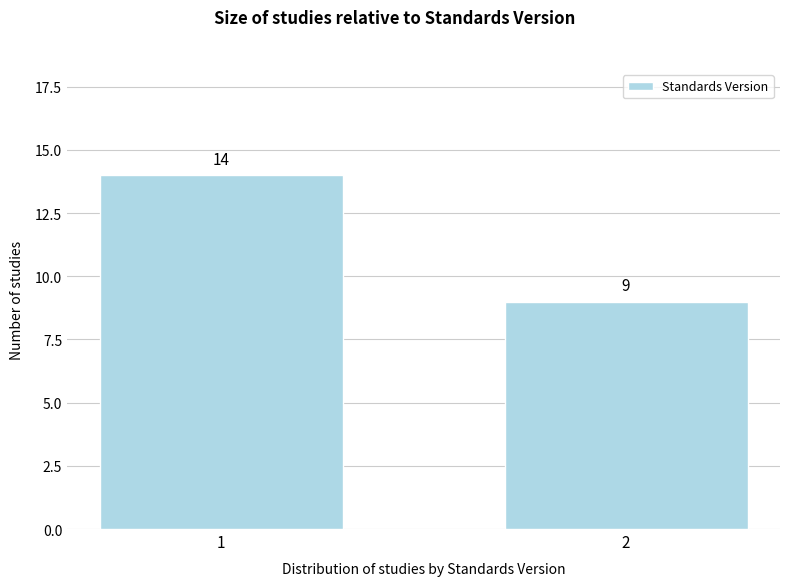

Reading right to left, what are all the values shown in this chart?

2=9	1=14